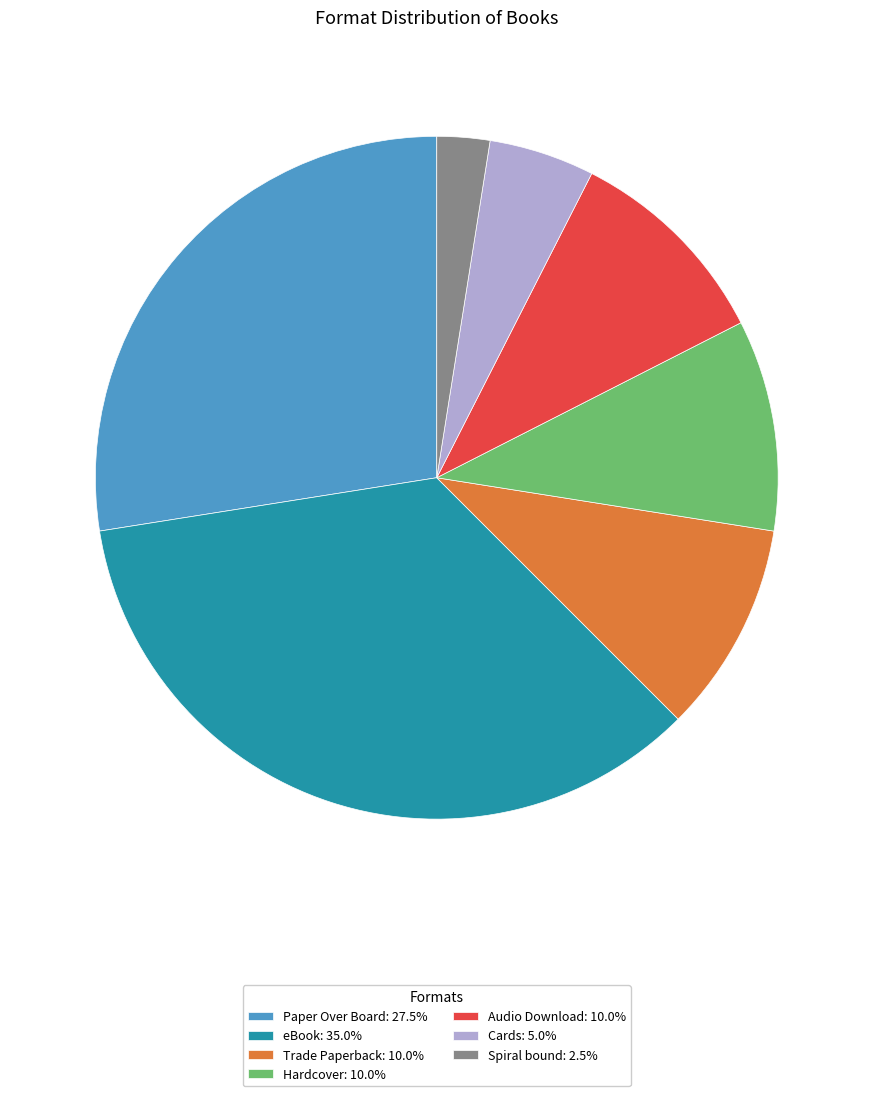

What is the ratio of the value at Trade Paperback: 10.0% to the value at Audio Download: 10.0%?

1.0